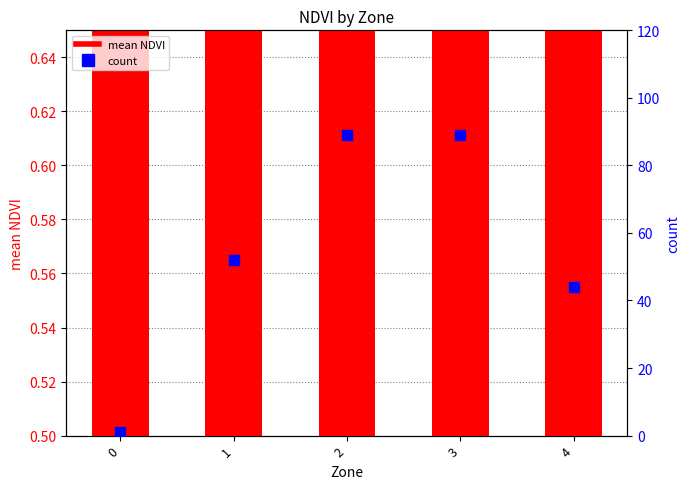

Which series has the largest Y range (max minus min)?

count